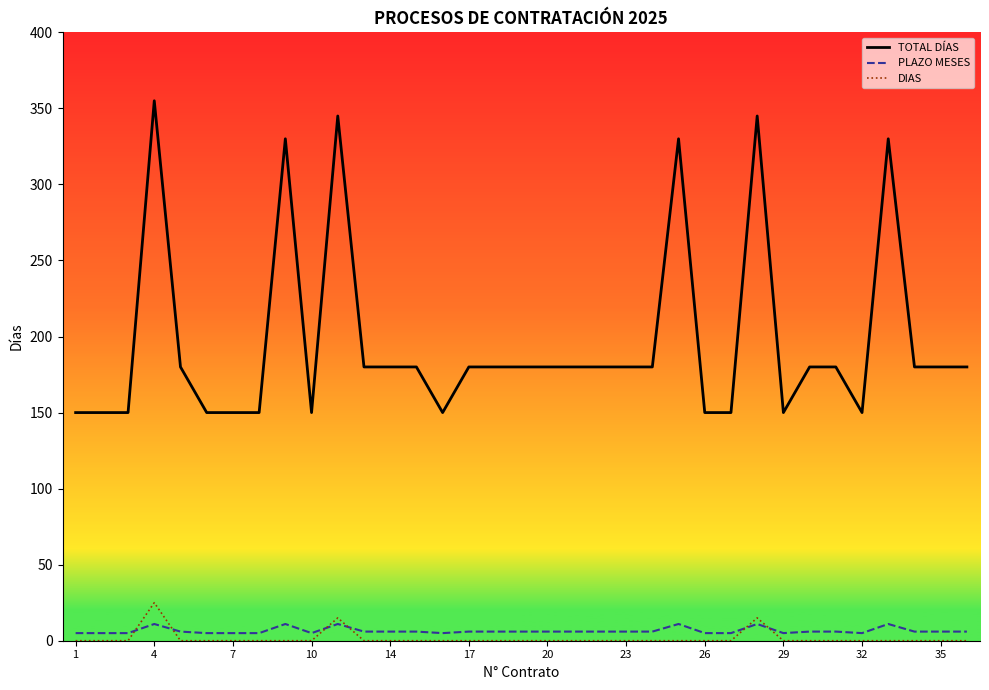

How many values in the PLAZO MESES series exceed 6?

6